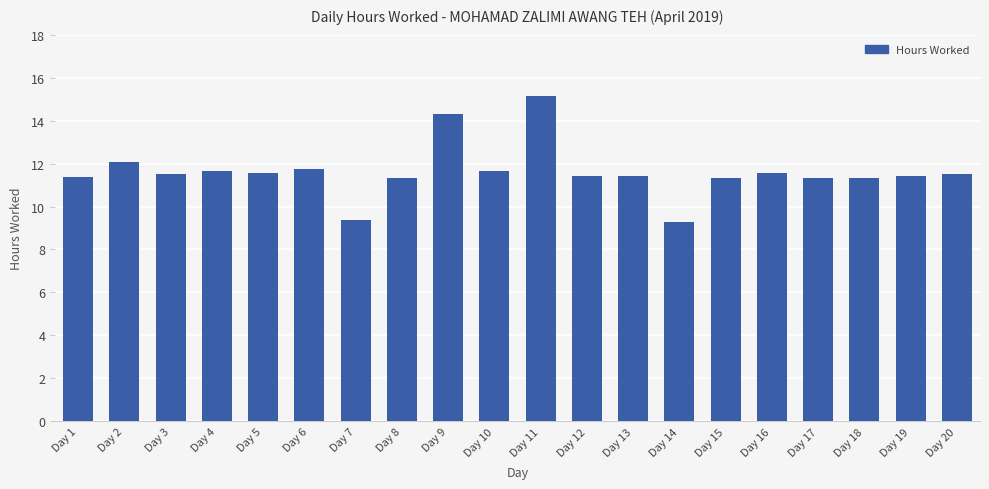

What is the smallest value displayed?

9.3